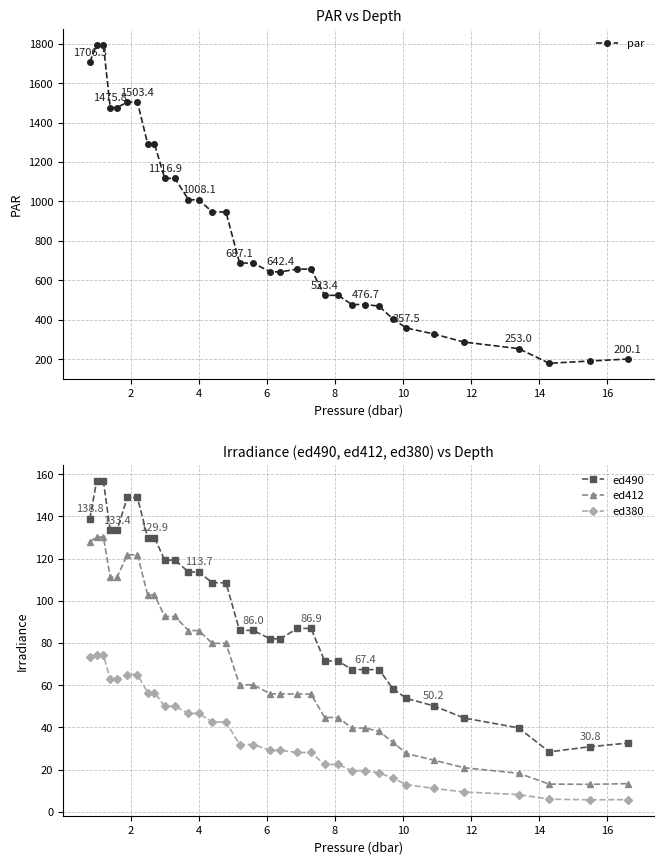

Rank the categories by ed490 value from highest to lowest.

2, 4, 10, 12, 0, 6, 8, 14, 16, 18, 10, 11, 12, 13, 14, 19, 20, 15, 16, 17, 18, 21, 22, 23, 24, 25, 26, 27, 28, 29, 30, 33, 32, 31